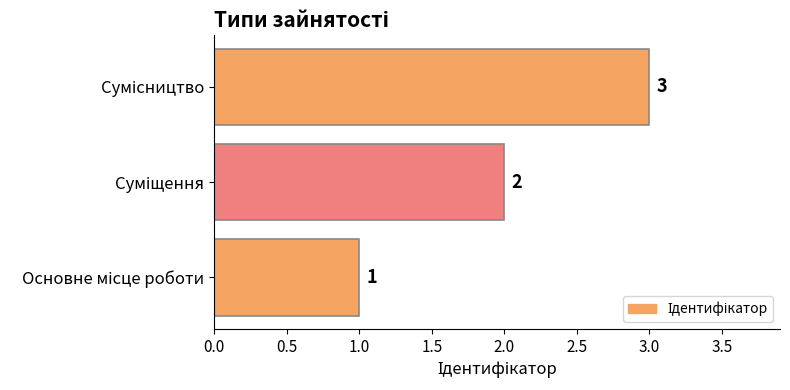

How many values are between 1 and 3?

3